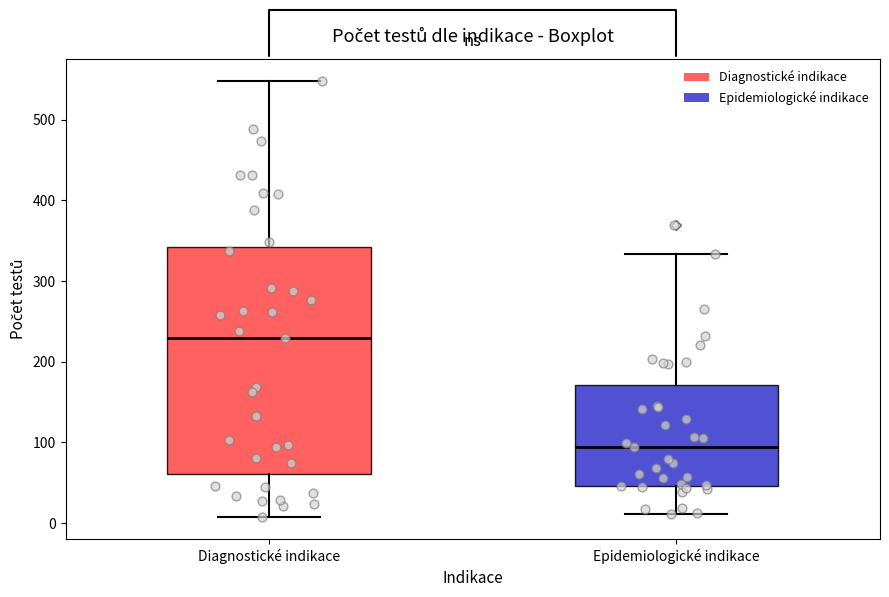

Which box's median line is the lowest?

Epidemiologické indikace